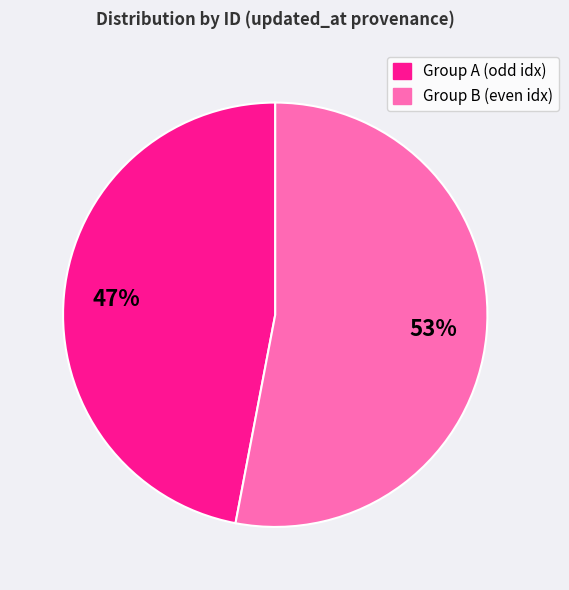

Is there a majority slice in this chart?

Yes